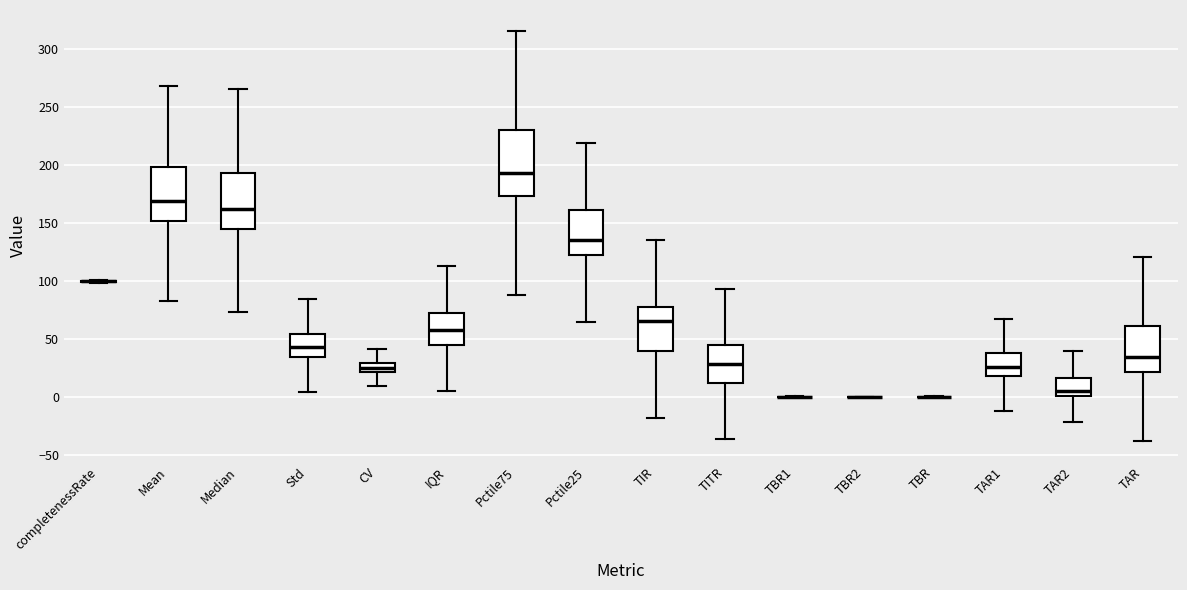

Which box is the tallest, from its lower edge to its upper edge?

Pctile75